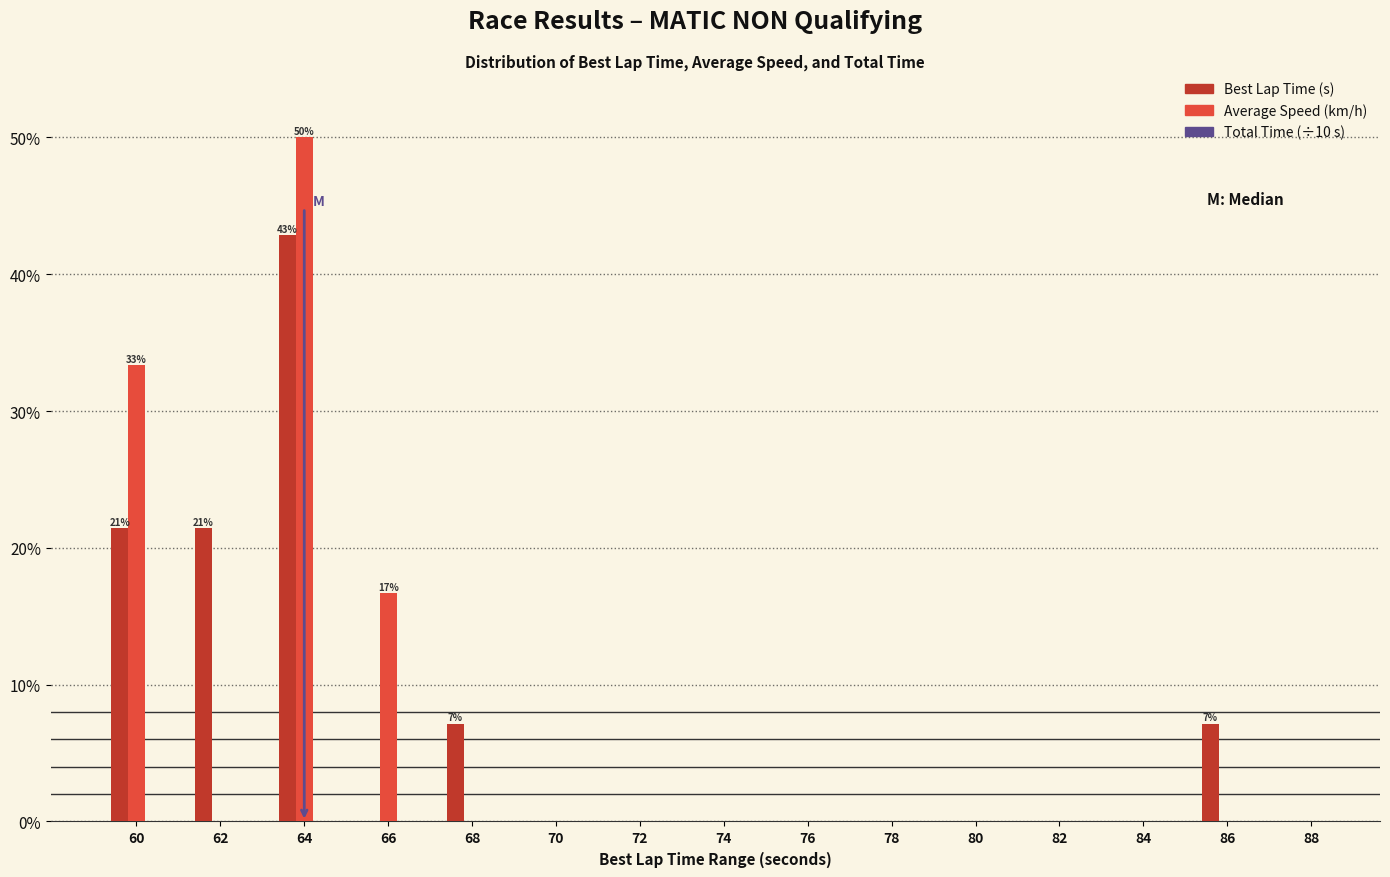

Which label corresponds to the largest value in the chart?

64